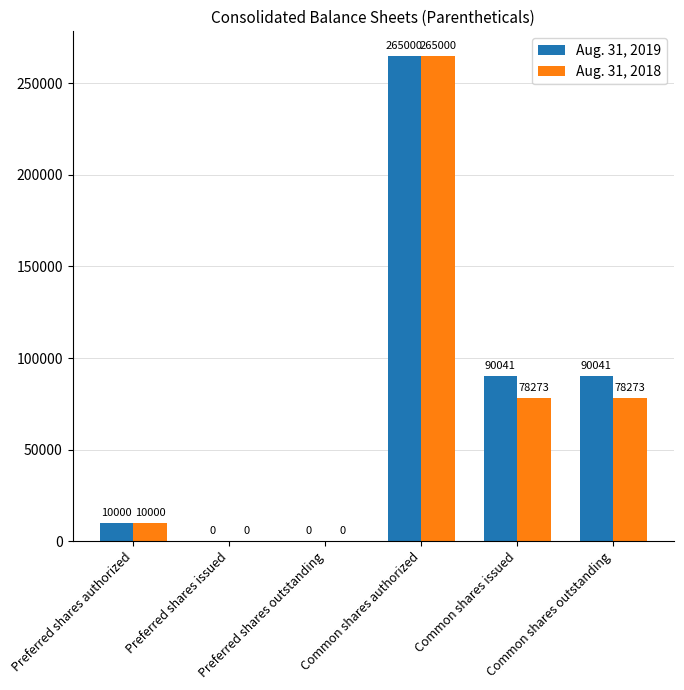

Which series has the largest total across all categories?

Aug. 31, 2019